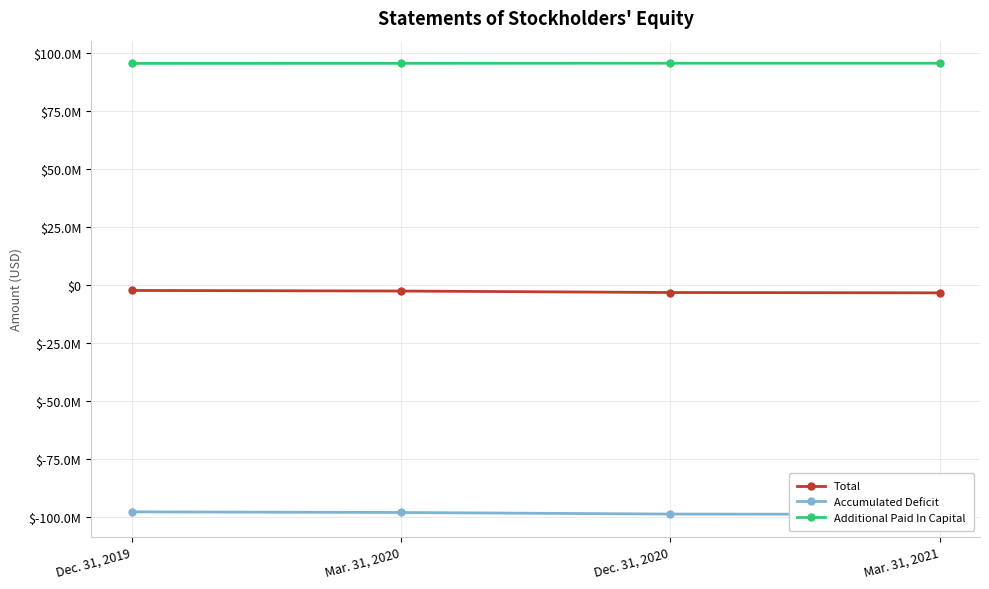

How many series are shown in this chart?

3